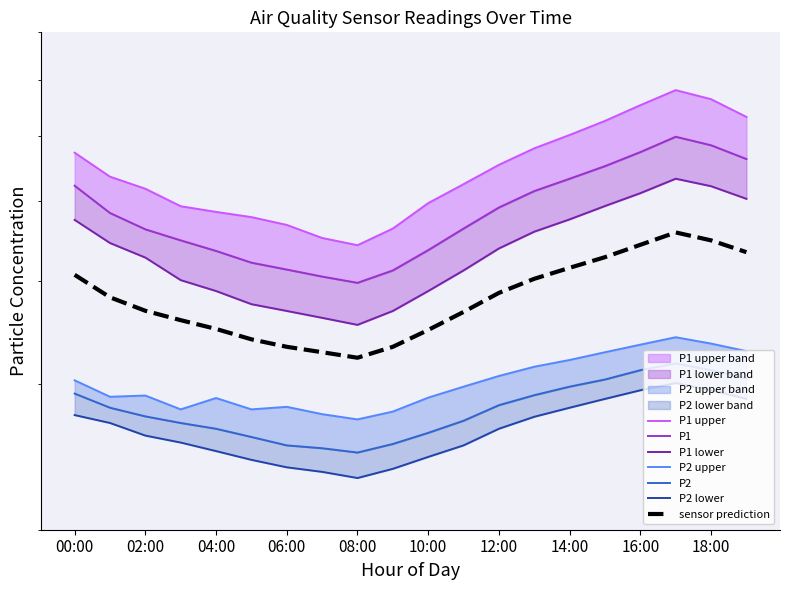

What position from the left is 14:00?

15